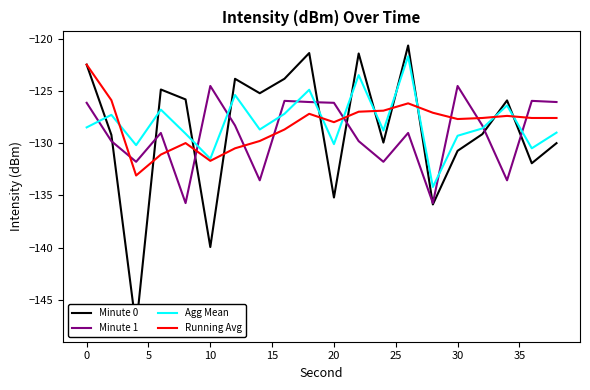

What is the maximum value shown in the chart?

-120.7